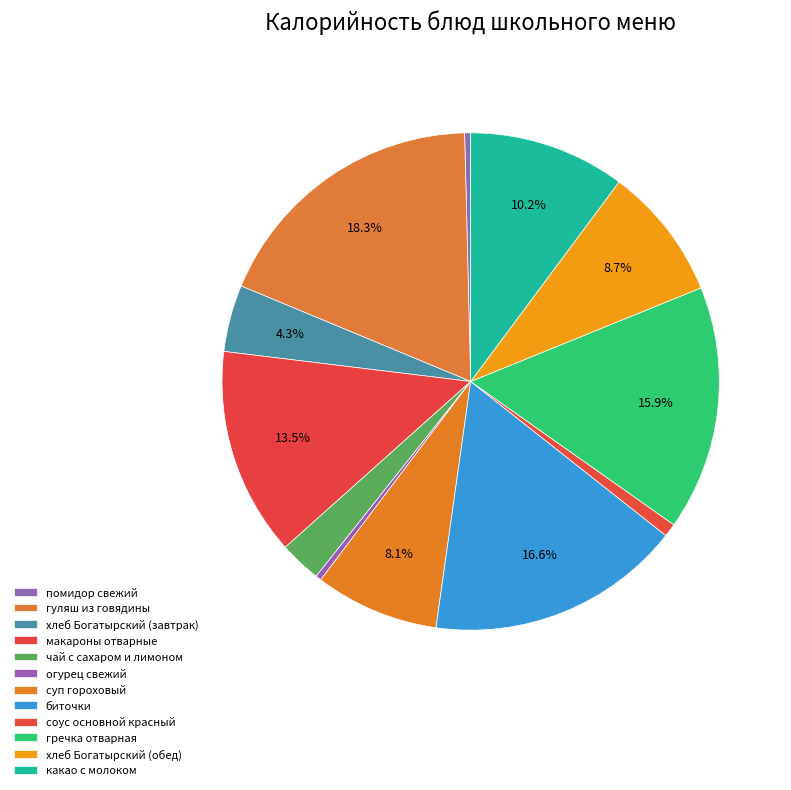

The помидор свежий slice represents 0% of the pie. True or false?

True